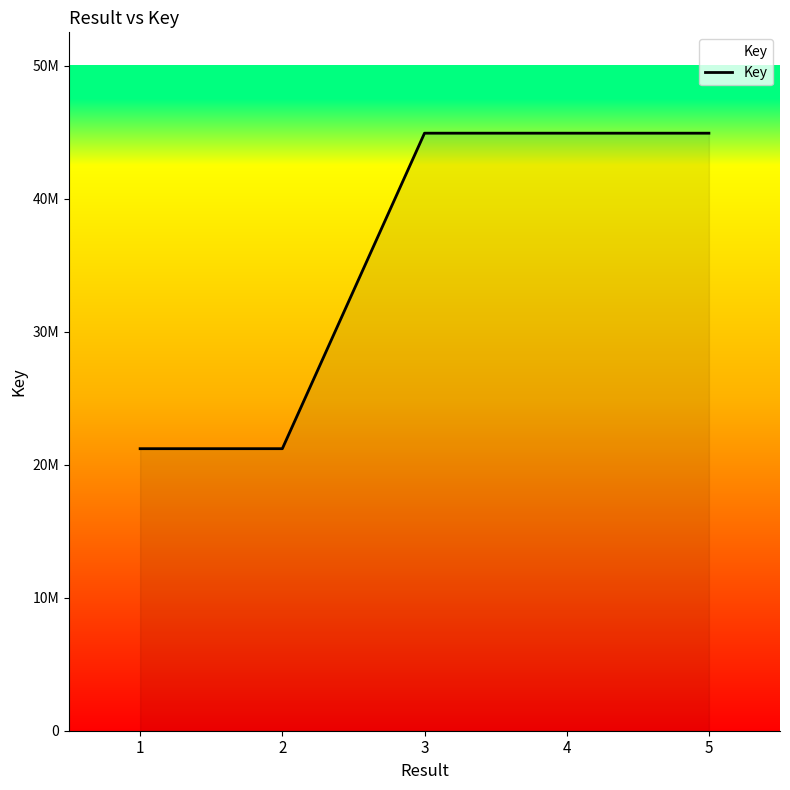

Reading left to right, transcribe all the data shown in this chart.

21201893	21201588	44919105	44918822	44918383